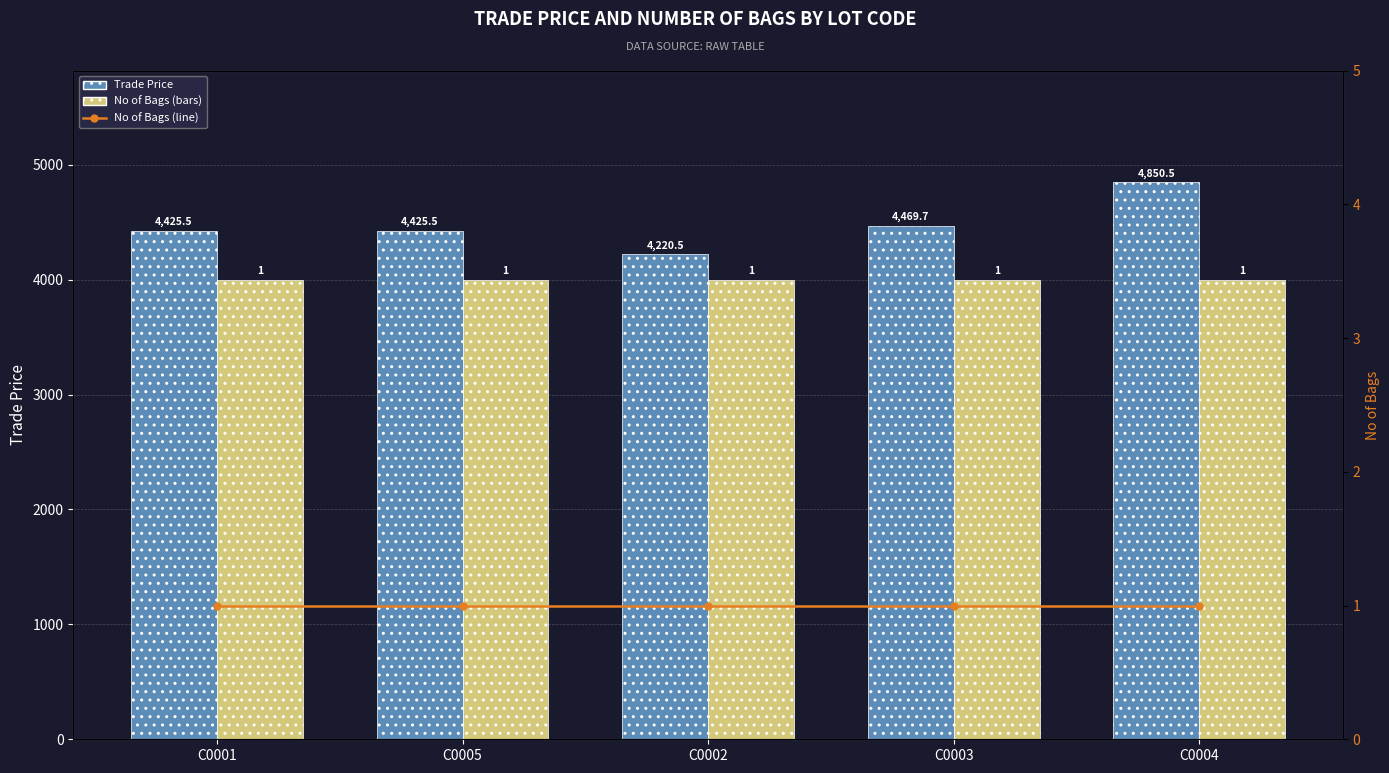

Reading left to right, extract all data points from this chart.

Trade Price: 4425.5	4425.5	4220.5	4469.7	4850.5
No of Bags (×4000): 4000.0	4000.0	4000.0	4000.0	4000.0
No of Bags (line): 1.0	1.0	1.0	1.0	1.0